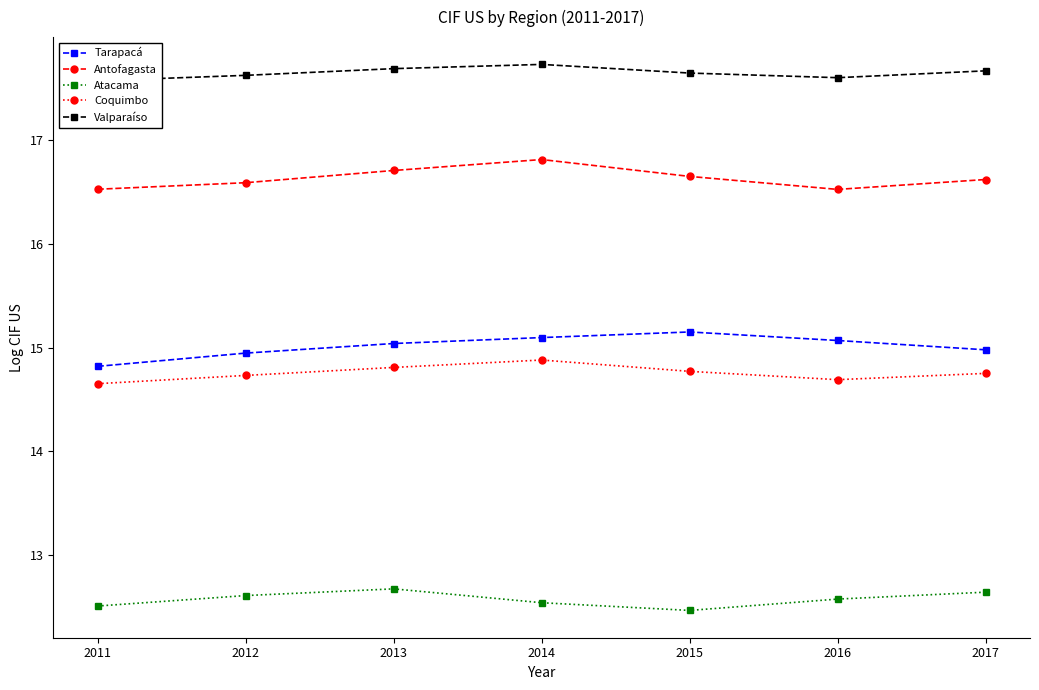

How many interior local peaks does the Tarapacá series have?

1